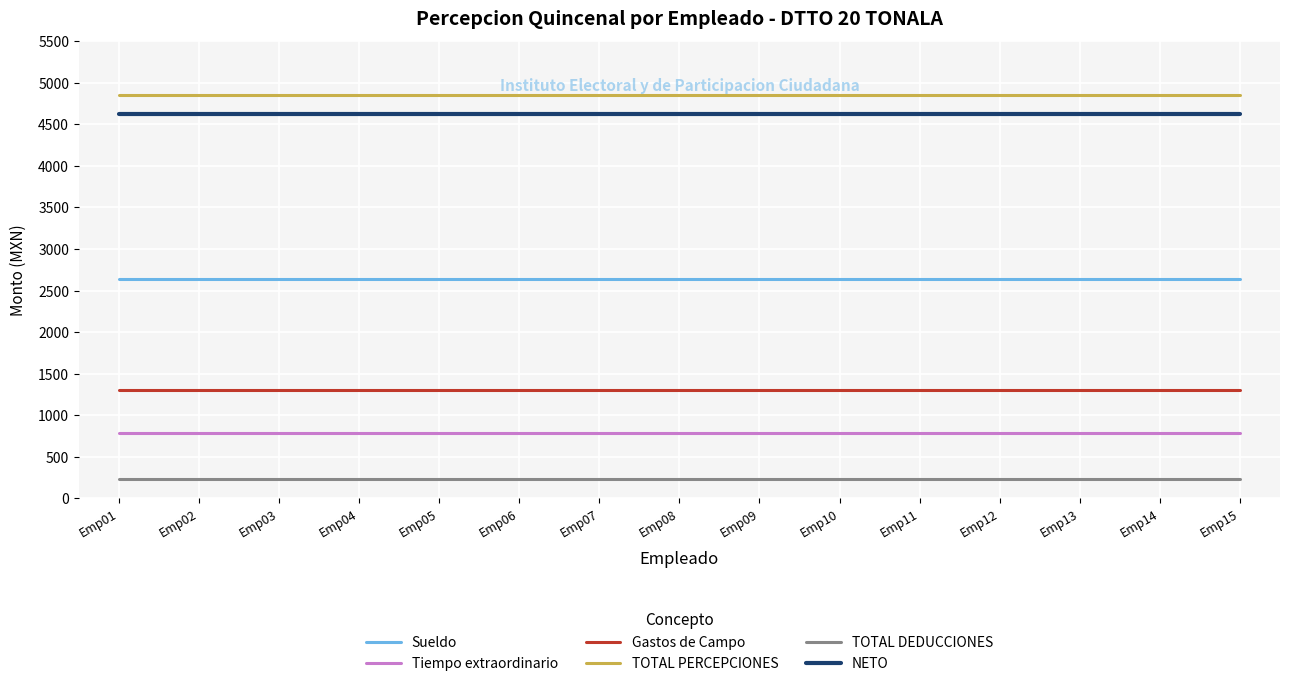

What is the minimum value shown in the chart?

236.0